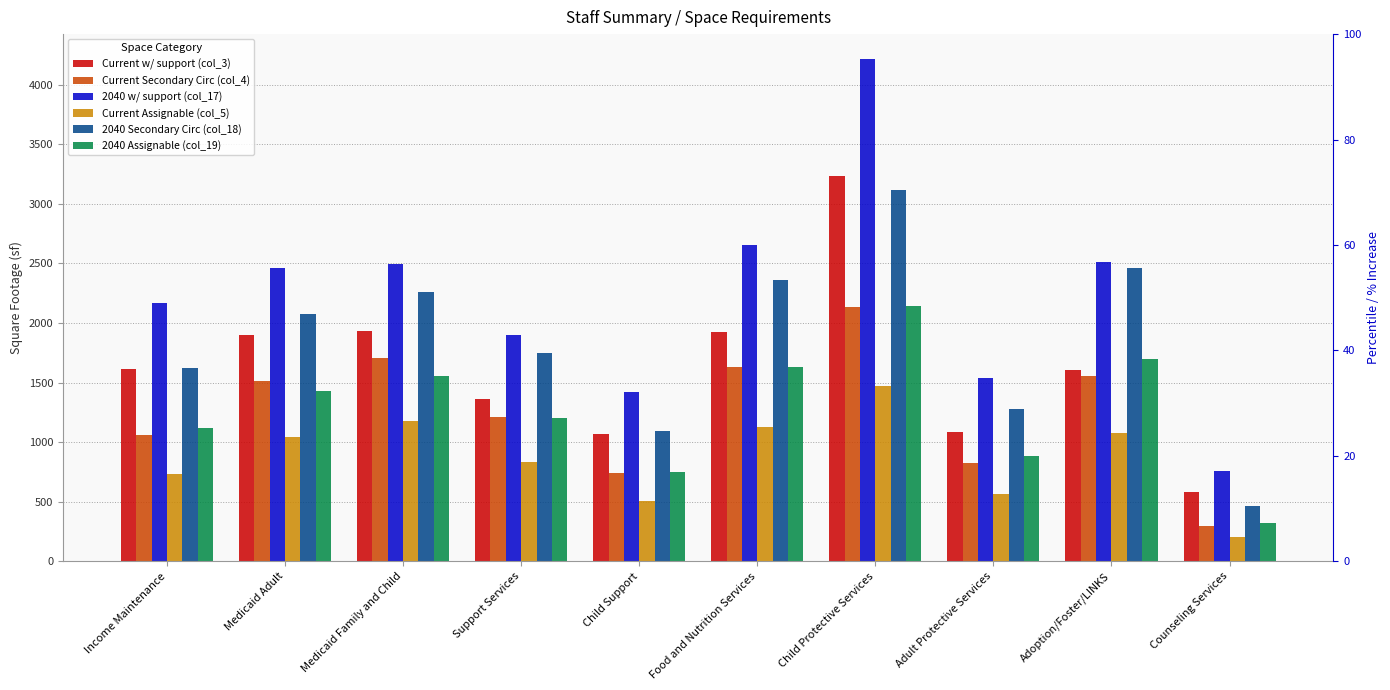

The 2040 Assignable (col_19) series shows 2146.0 at Child Protective Services. True or false?

True